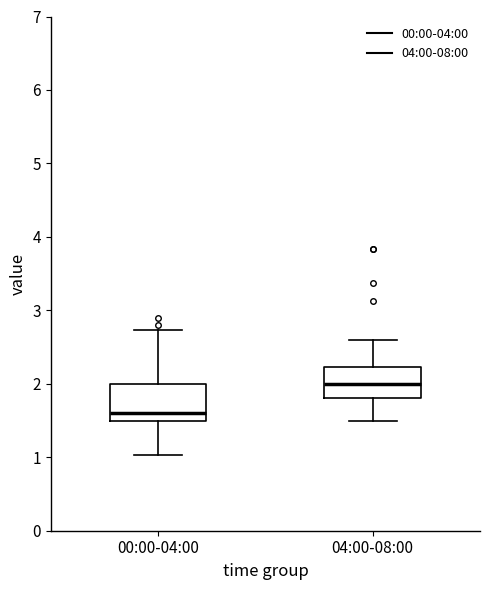

Which box's median line is the highest?

04:00-08:00